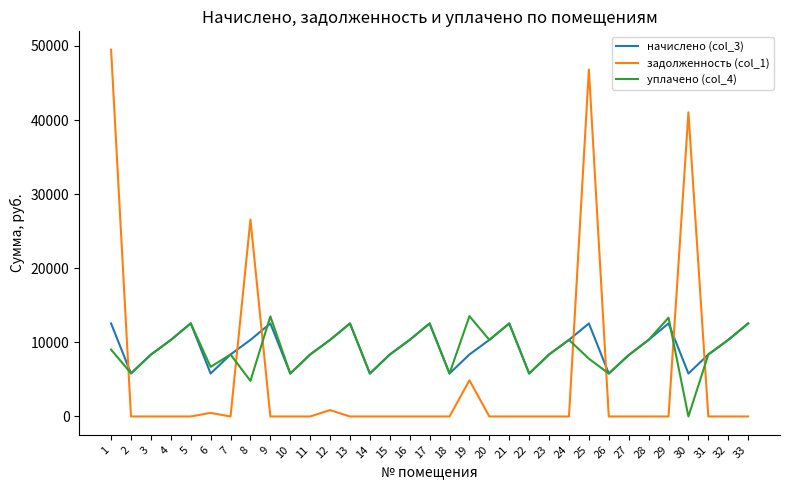

Is this an area chart (filled region under the line)?

No